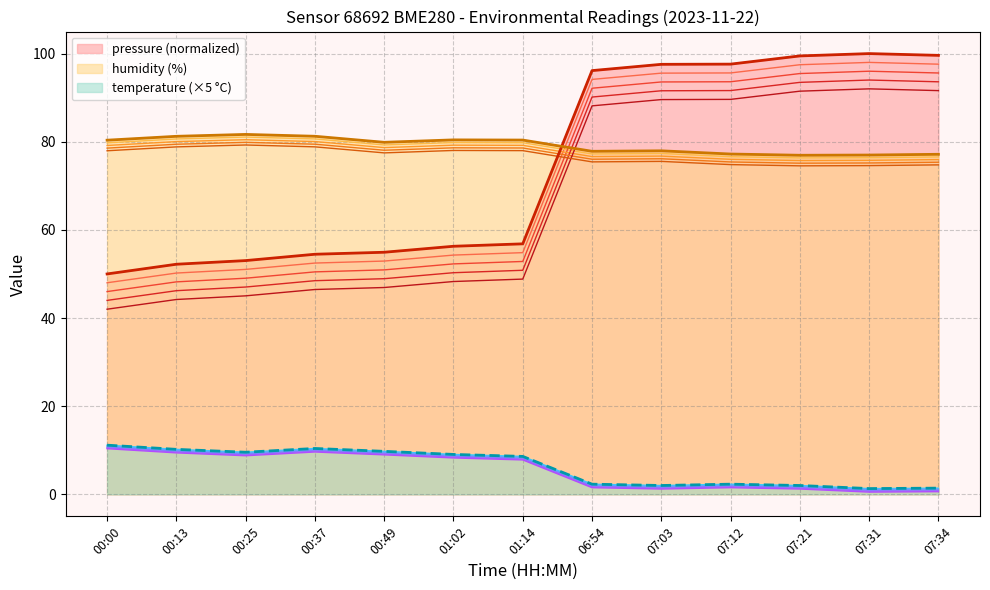

True or false: temperature ×5 (°C) and pressure (Pa, norm.) cross at least once.

False